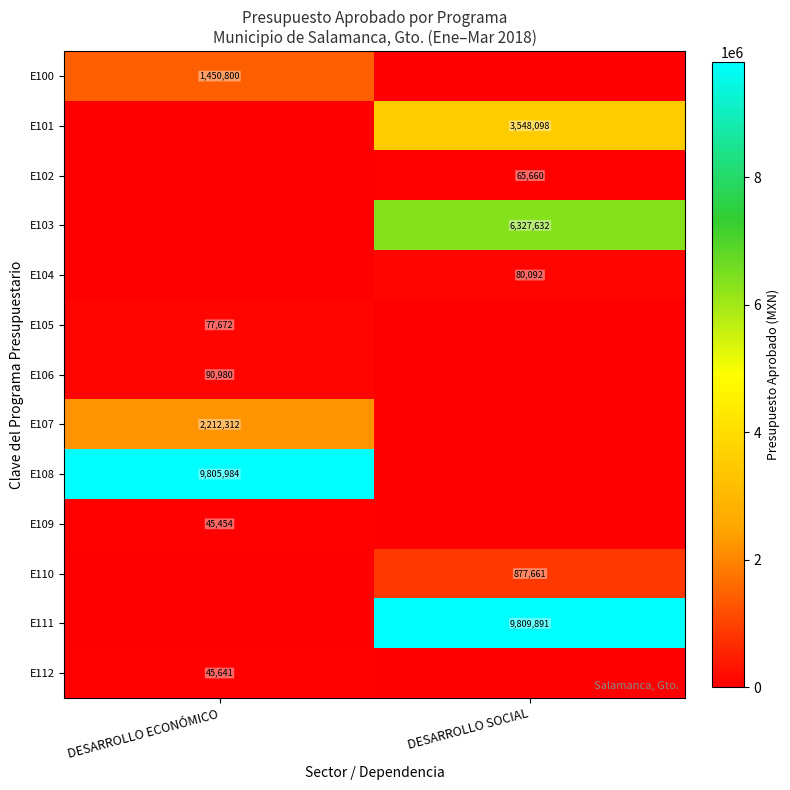

The E102 series shows 87918 at DESARROLLO SOCIAL. True or false?

False